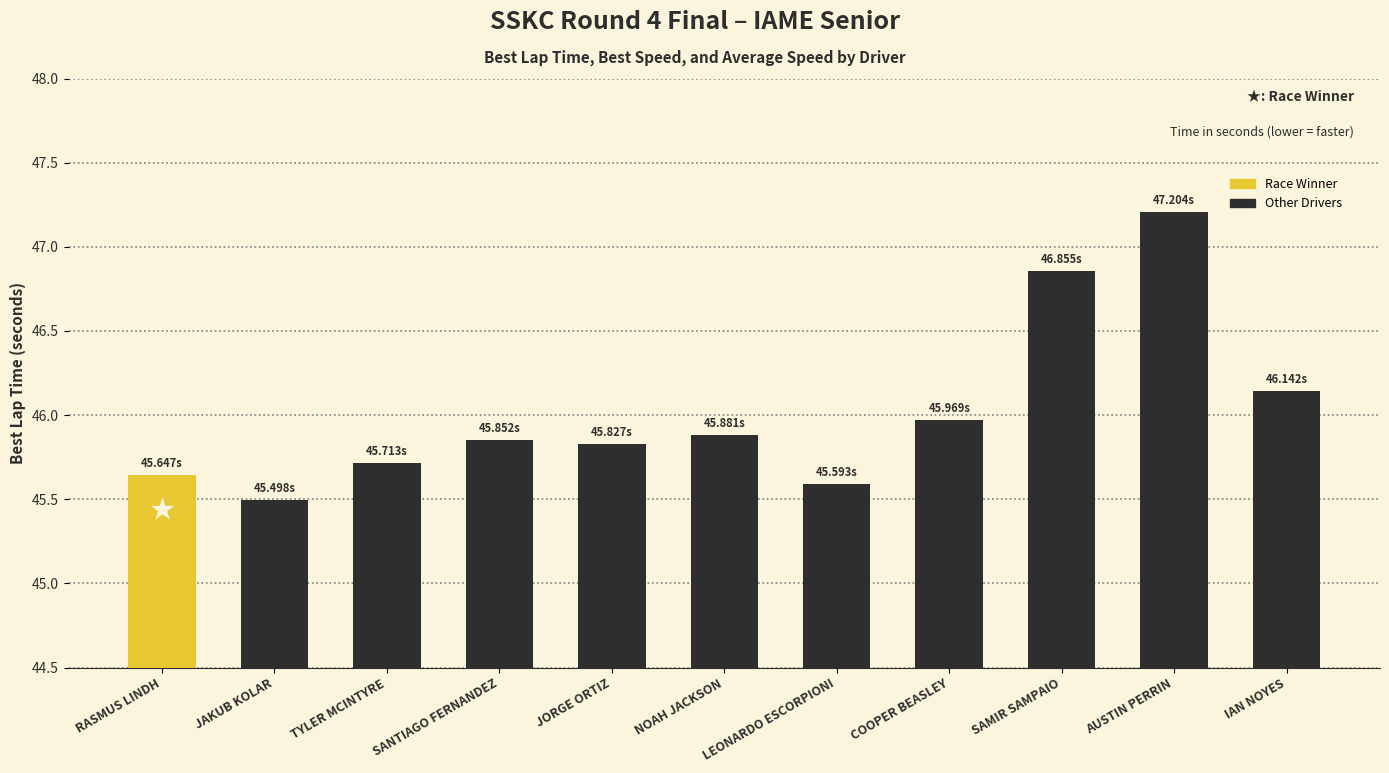

The value at TYLER MCINTYRE is 18.2. True or false?

False